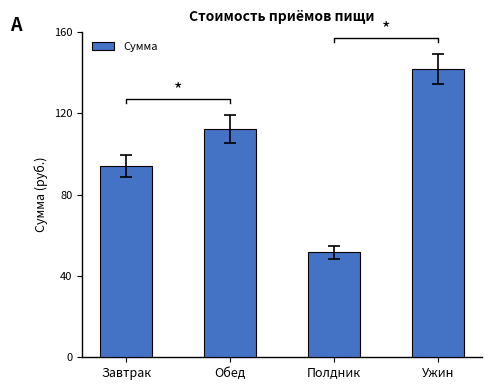

Reading right to left, extract all data points from this chart.

Ужин=142.0	Полдник=51.6	Обед=112.4	Завтрак=94.2